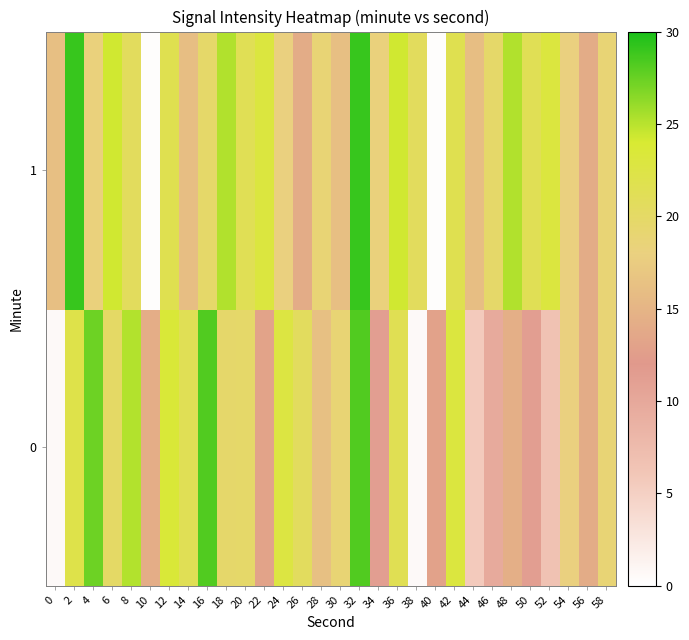

Which has a higher value, 10 or 4?

4